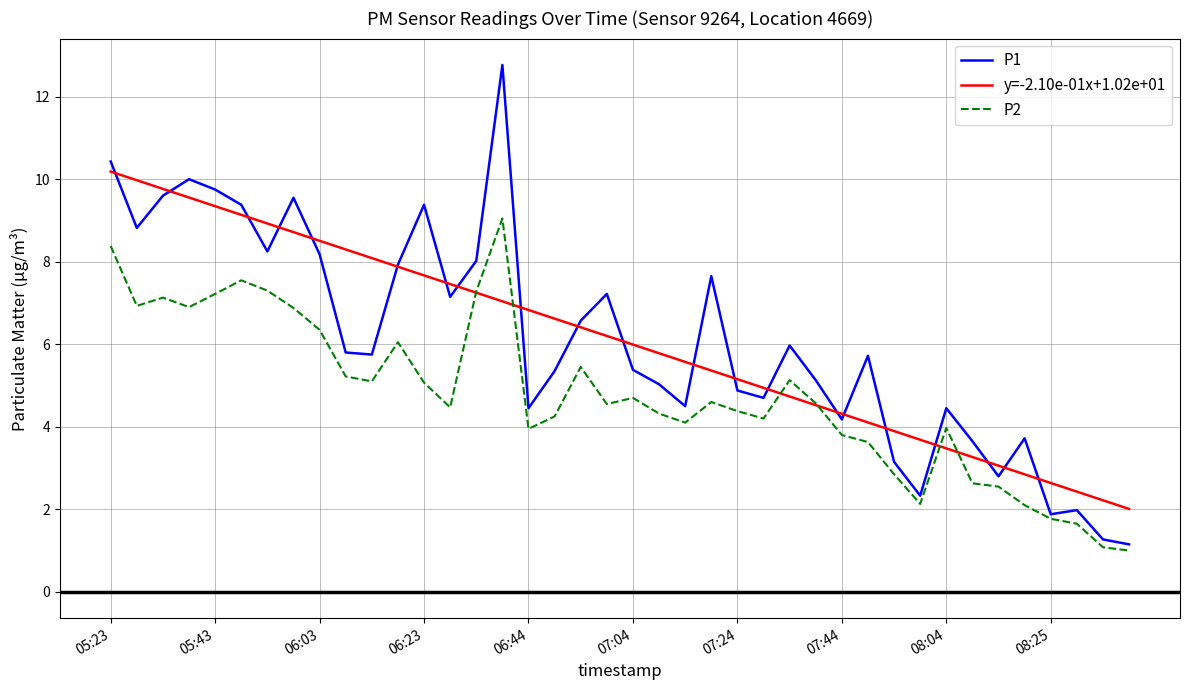

List the series in order of their peak value, lowest first.

P2, y=-2.10e-01x+1.02e+01, P1